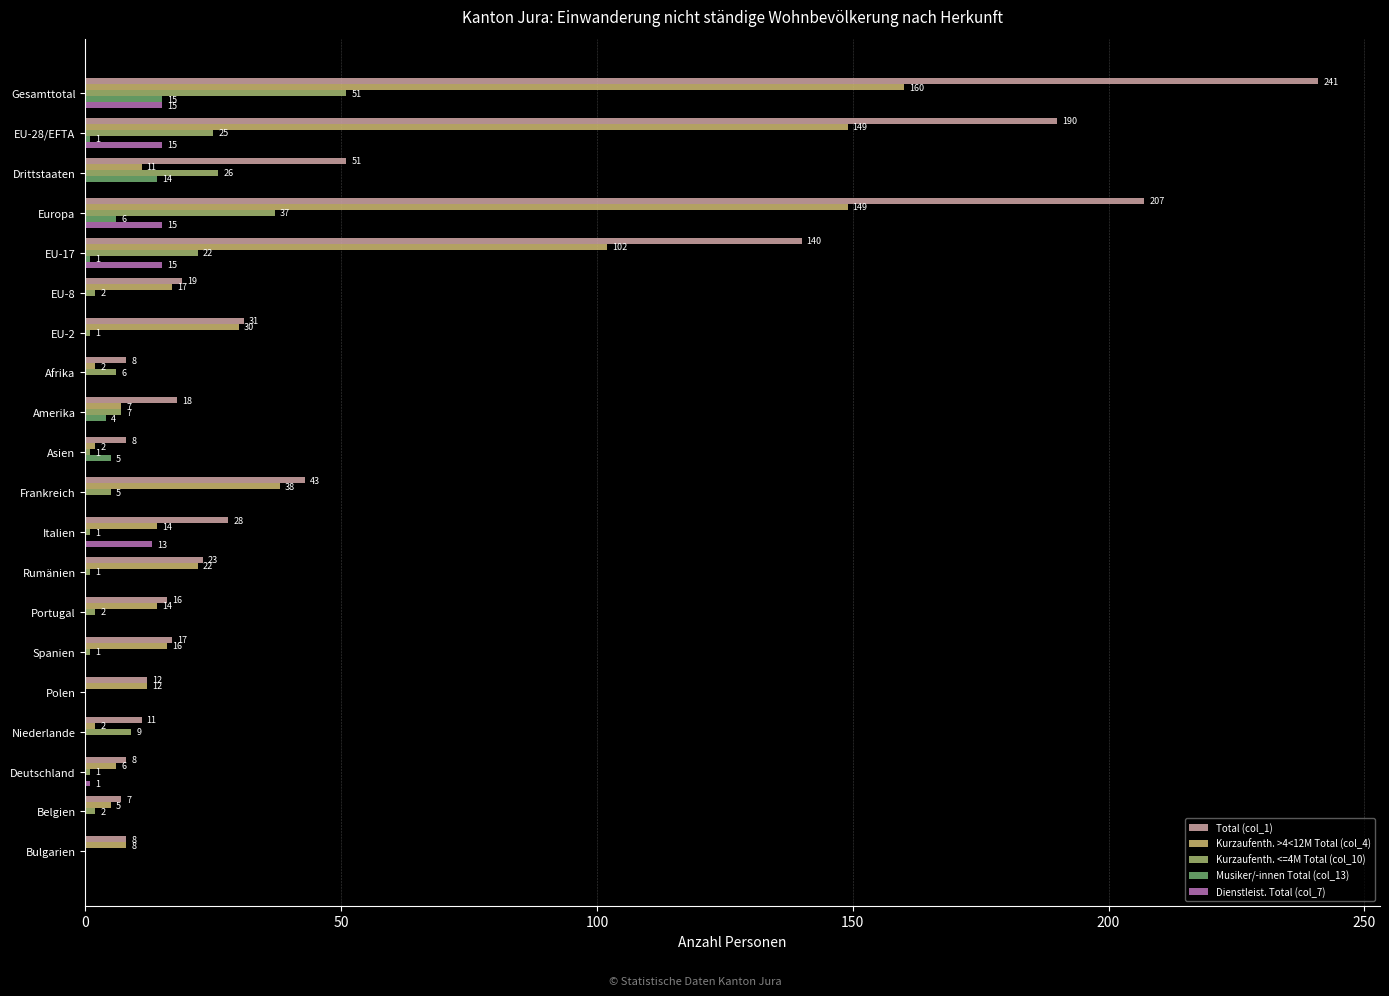

What is the maximum value shown in the chart?

241